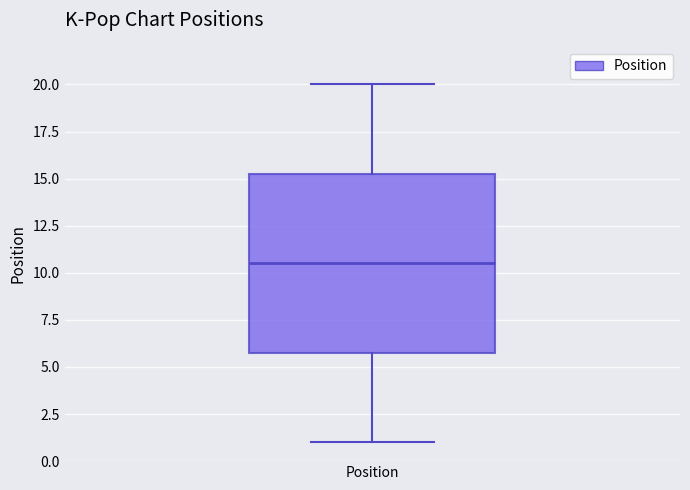

Read this box plot against the y-axis: the position of the median line, the range covered by the box, and the ends of both whiskers. The values are not printed on the chart, so give them approximately, as read against the axis.

median 10.5, box 6.0 to 15.5, whiskers 1.0 to 20.0